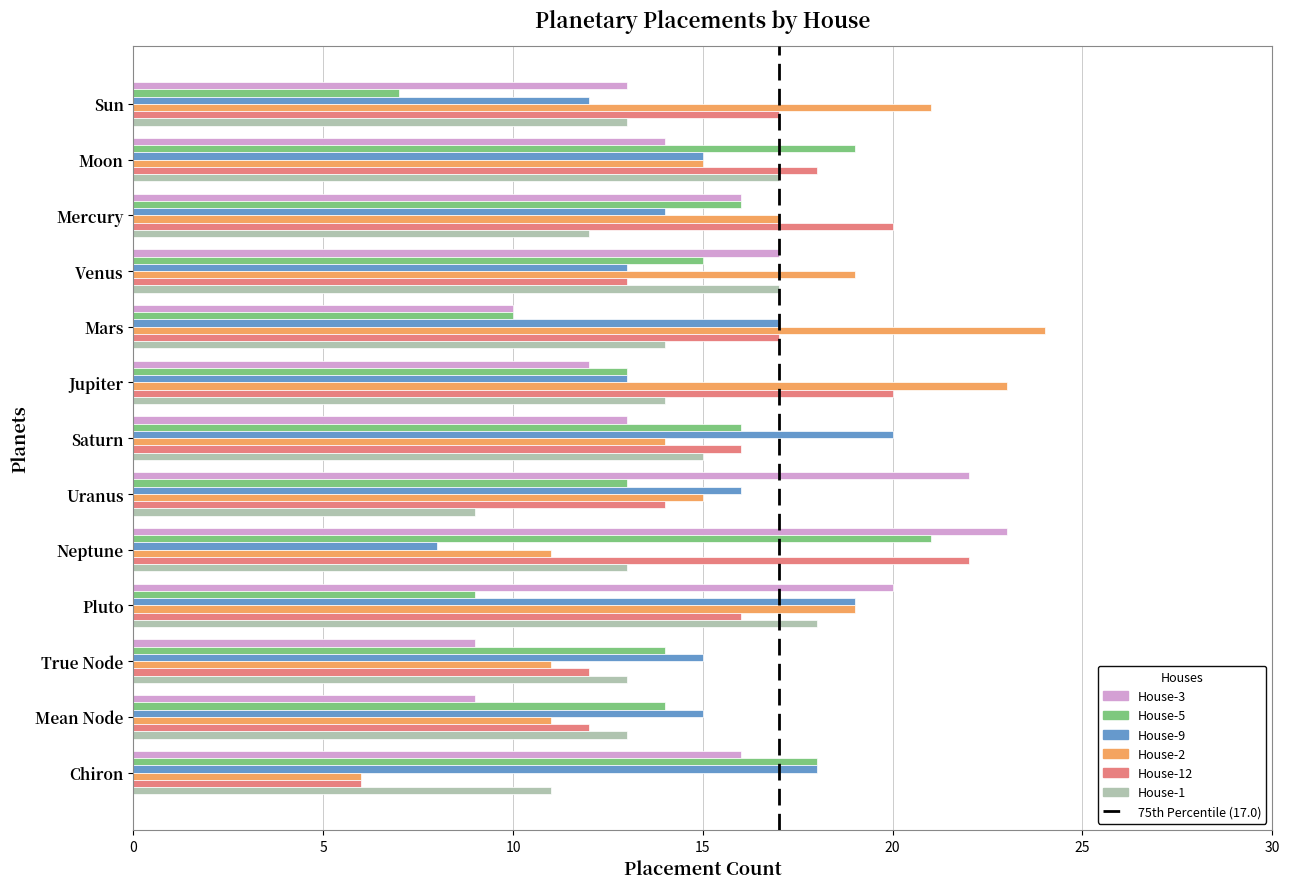

What is the difference between the second highest and second lowest values in the House-3 series?

13